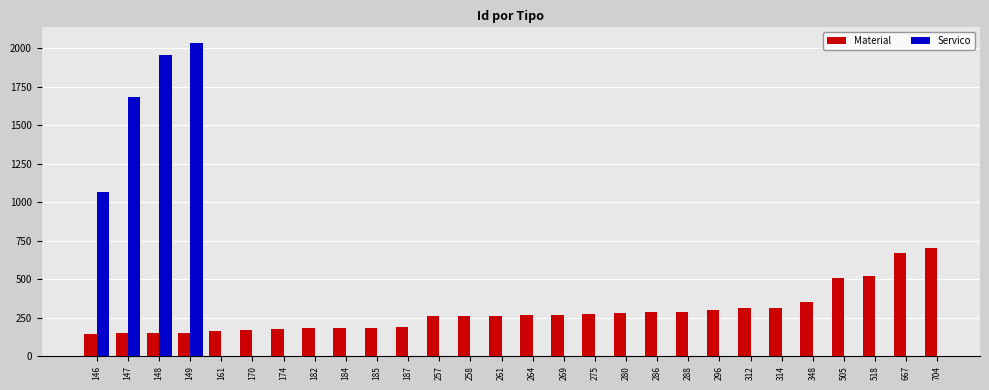

True or false: Material has a value of 148 at 148.

True